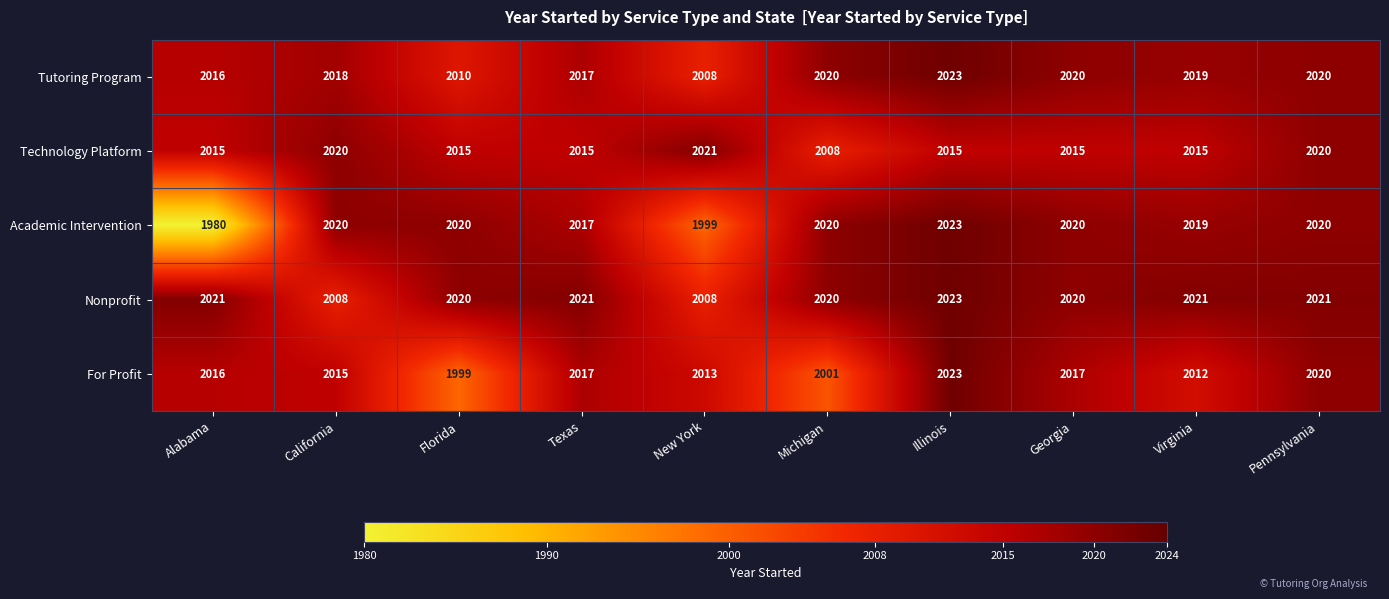

Which series has the largest total across all categories?

Nonprofit